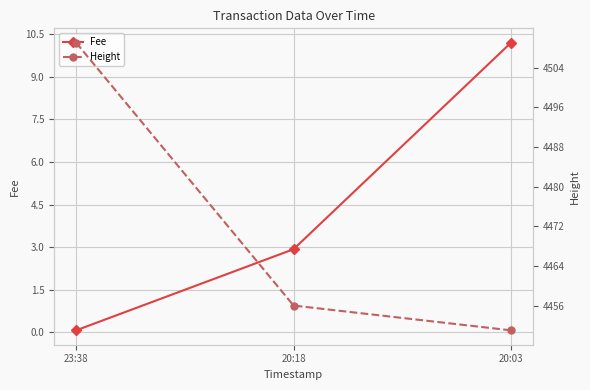

Which series has the largest range (max minus min)?

Height